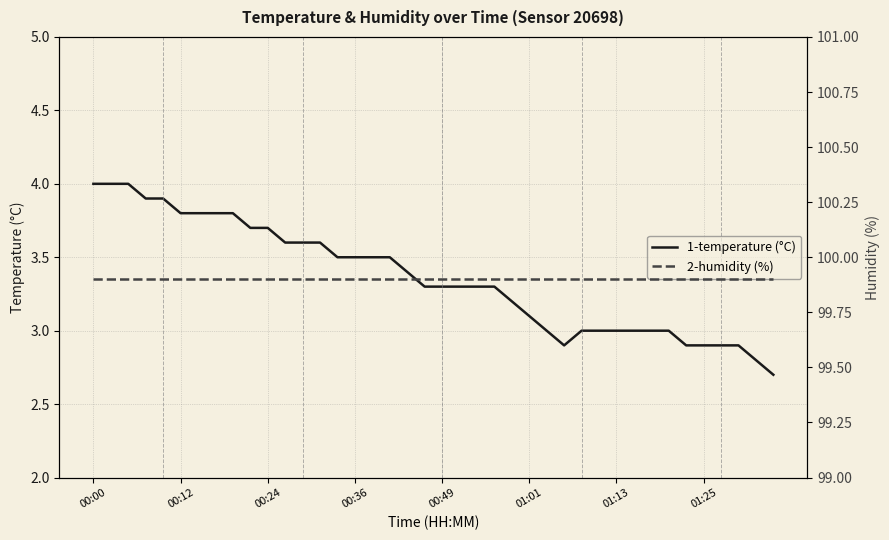

What is the difference between the temperature values at 13 and 36?

0.7